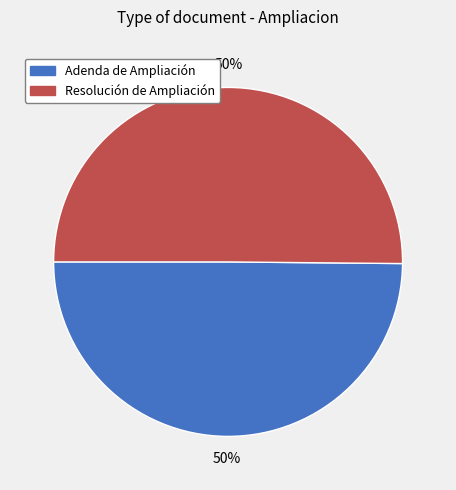

Approximately how many times larger is the value at Adenda de Ampliación compared to Resolución de Ampliación?

1.0